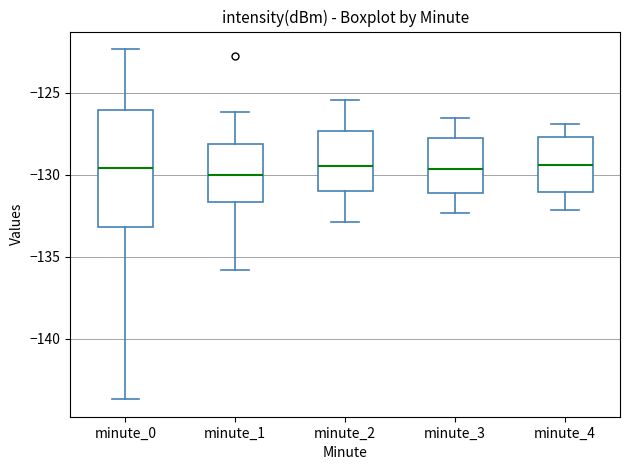

Where is the upper edge of the box for minute_4 on the y-axis? The values are not printed on the chart, so give them approximately, as read against the axis.

-127.5